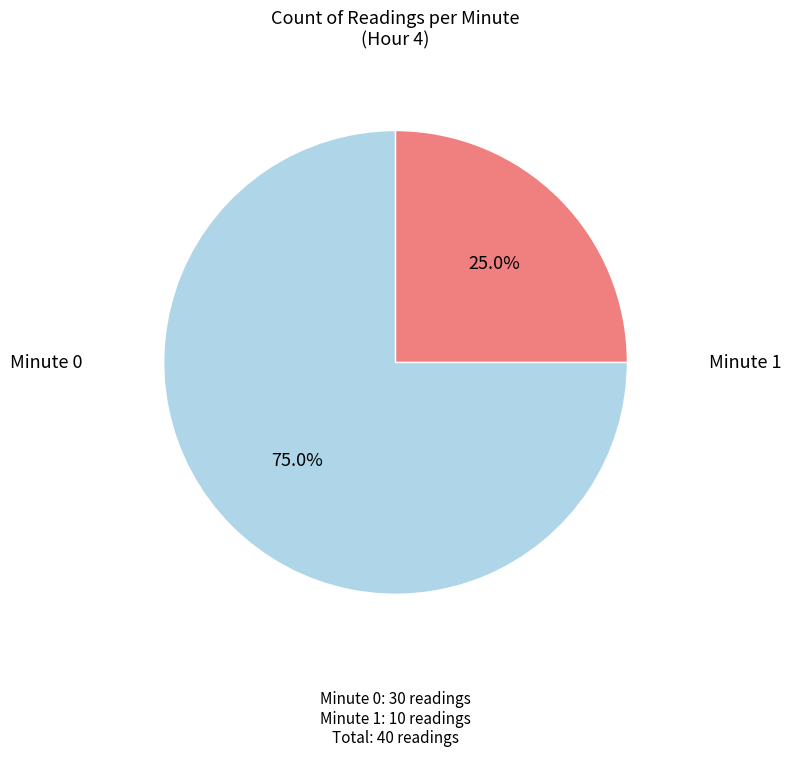

Does any single category account for the majority?

Yes